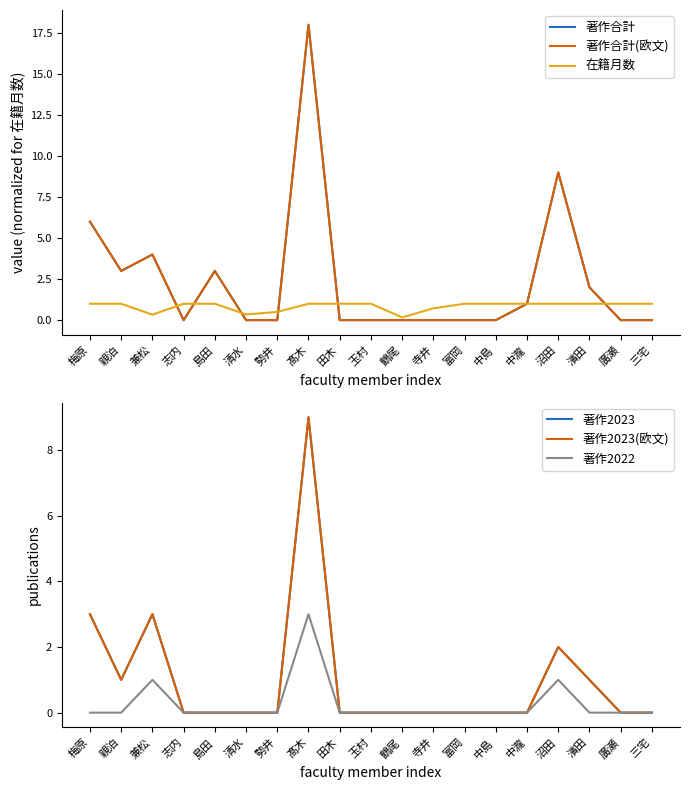

The 著作2022 series shows 0.0 at 濱田. True or false?

True